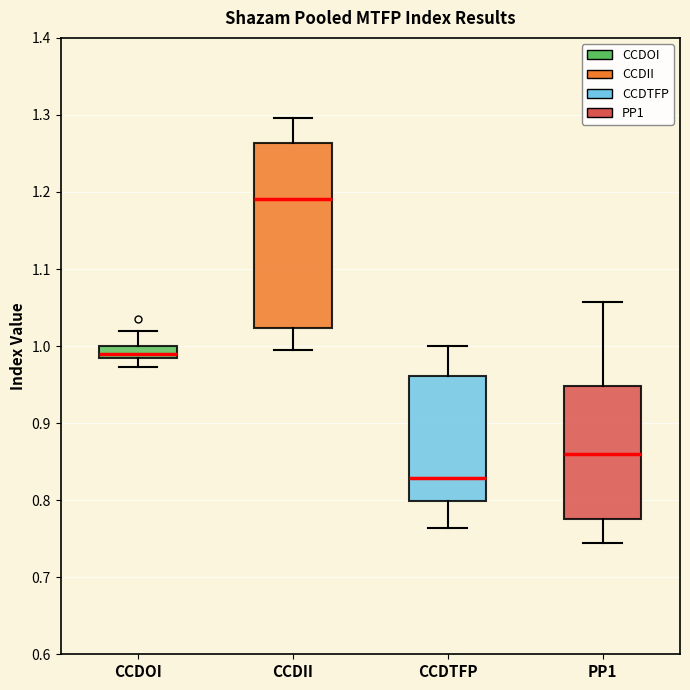

Where does the lower whisker of the box for CCDTFP end on the y-axis? The values are not printed on the chart, so give them approximately, as read against the axis.

0.76